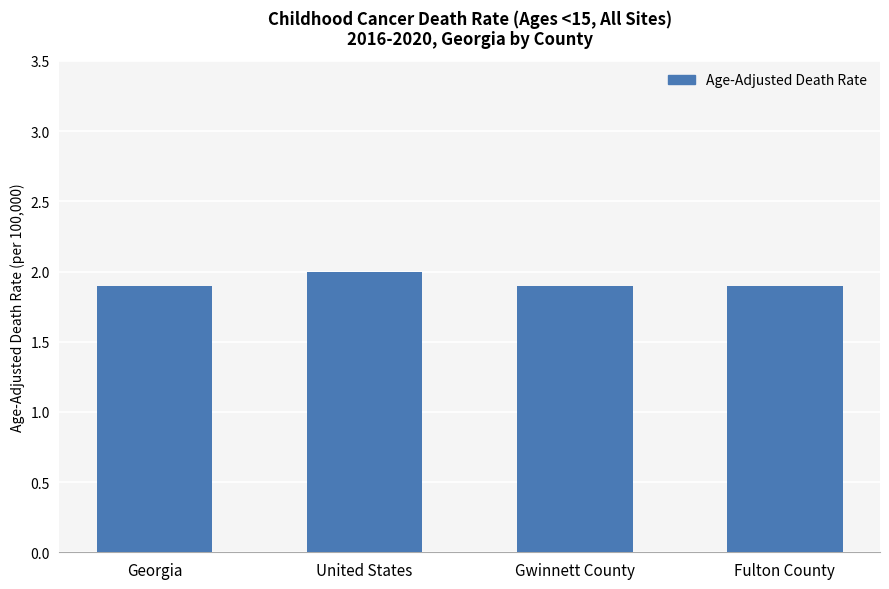

What is the approximate value at United States?

2.0